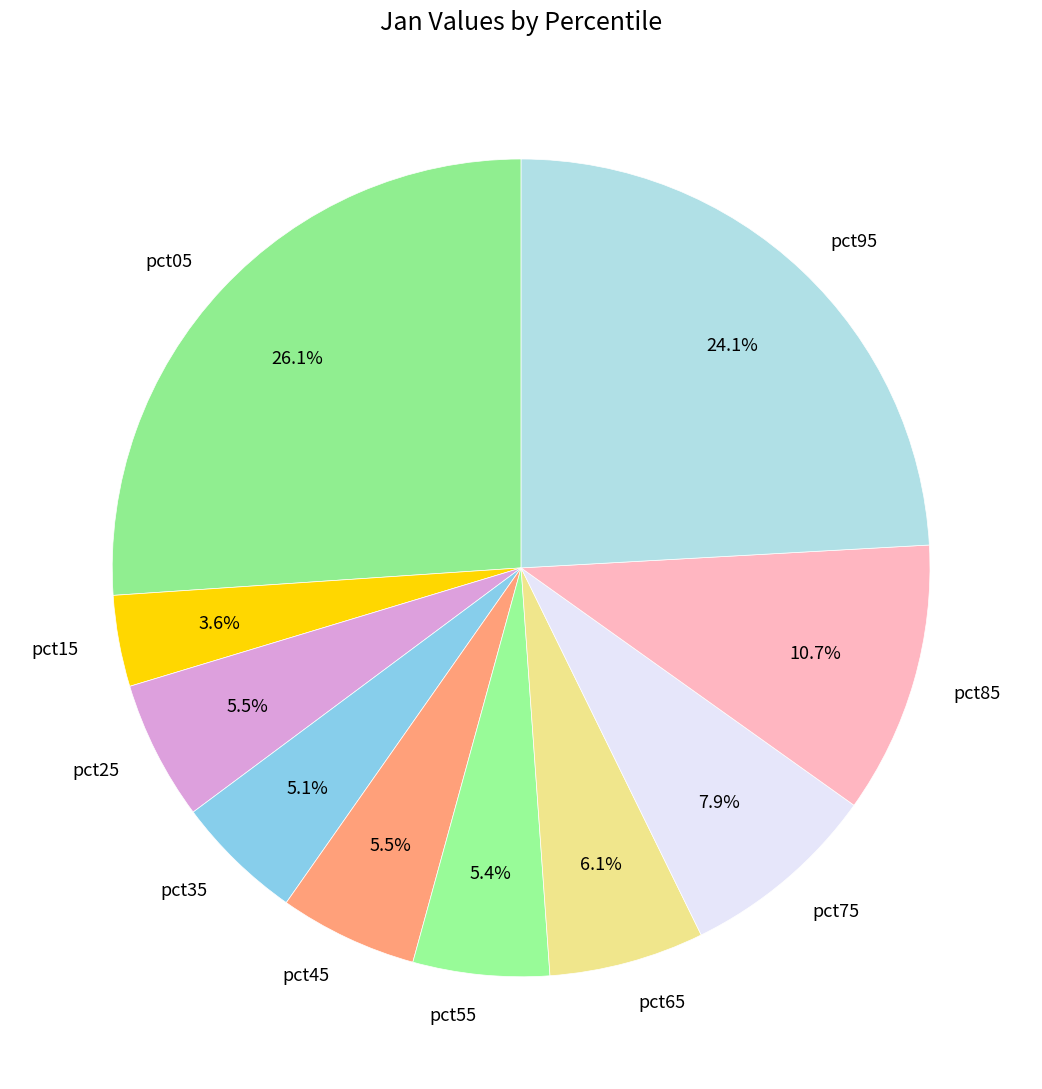

To the nearest percent, what portion does pct95 represent?

24%